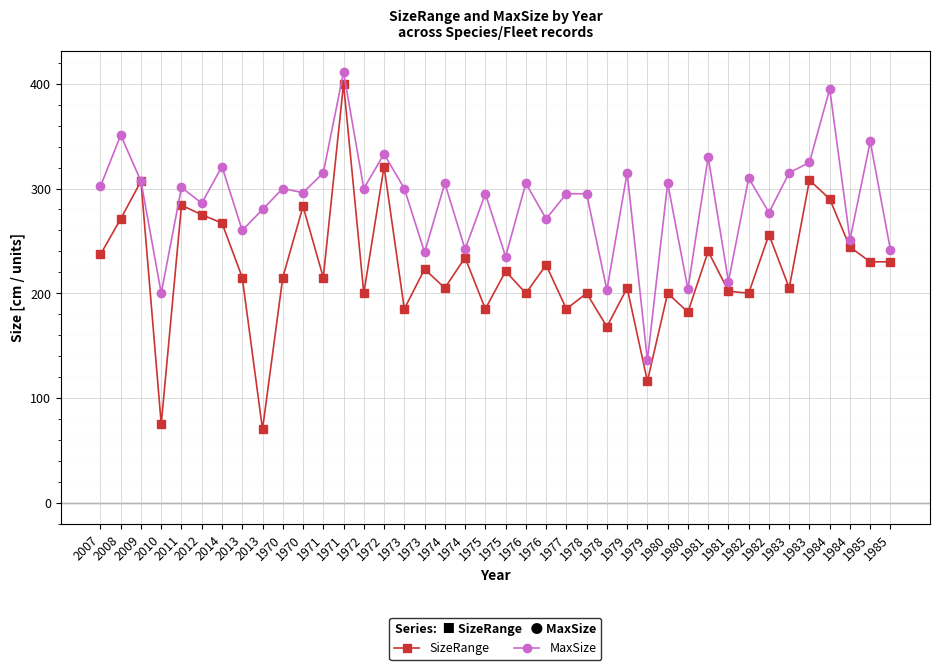

What are all the series names shown in the legend?

SizeRange, MaxSize